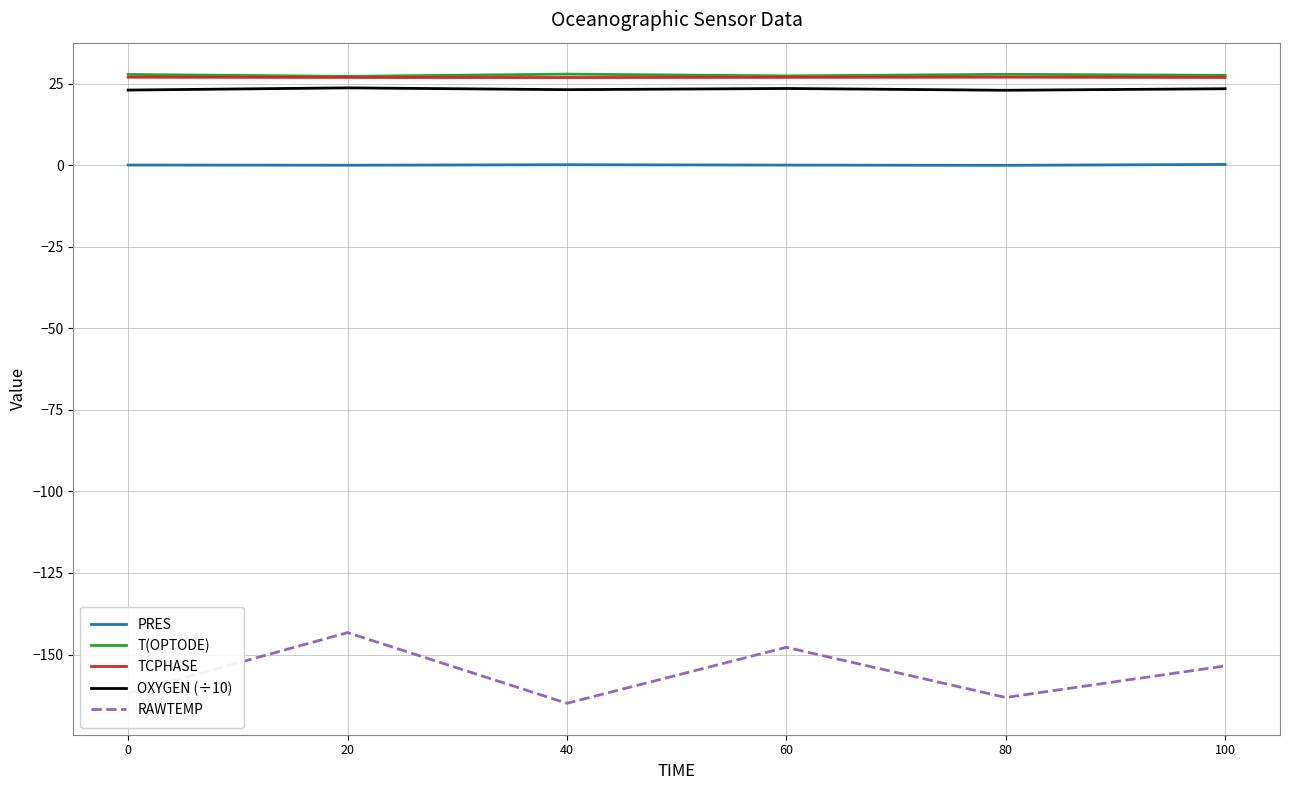

How many categories are shown in the chart?

6